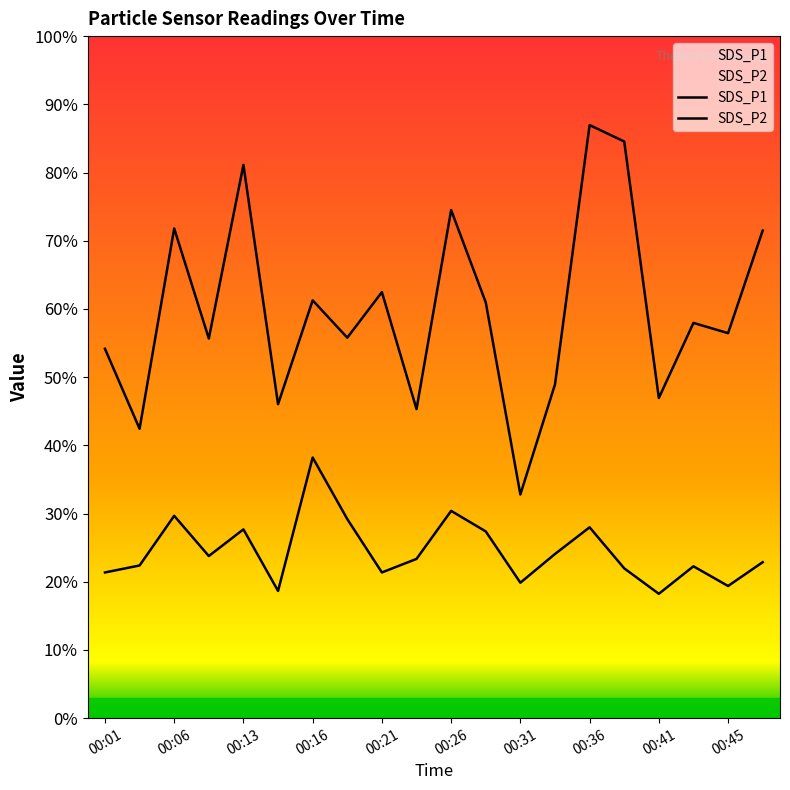

Does the chart display data point markers on the line(s)?

No